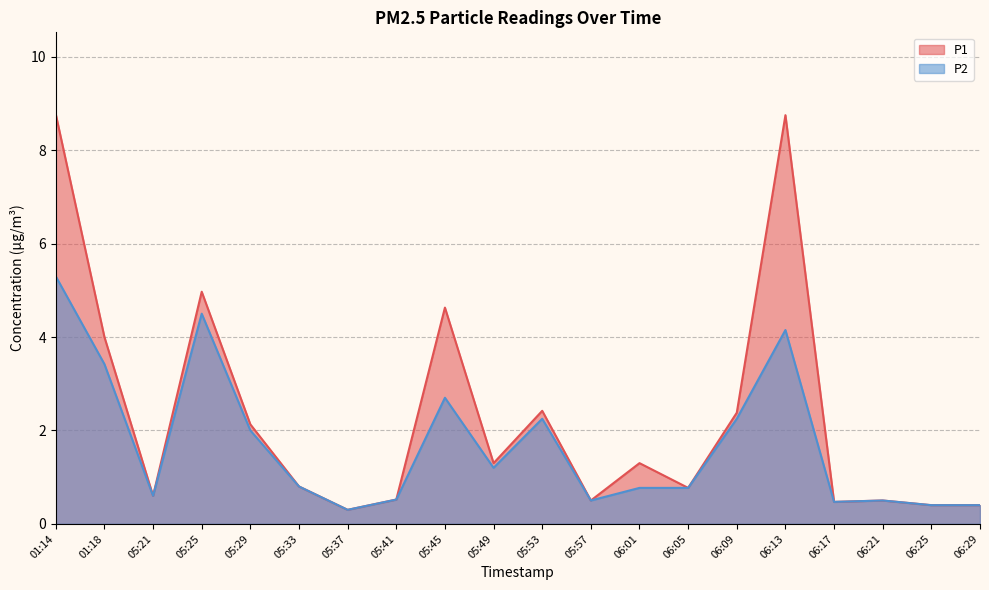

Where is the first local minimum for P1?

05:21